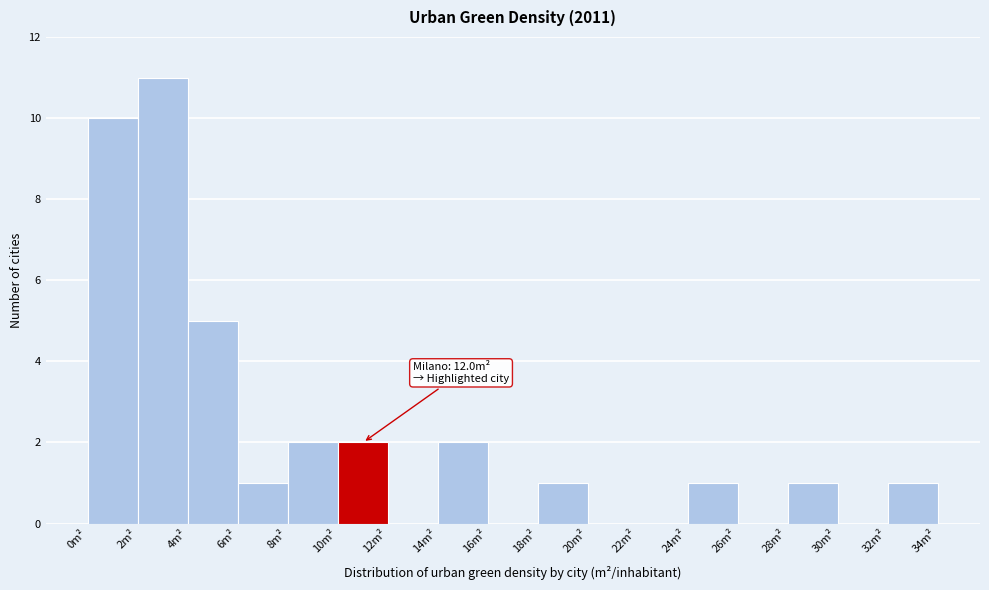

Which range on the x-axis has the tallest bar?

2 to 4